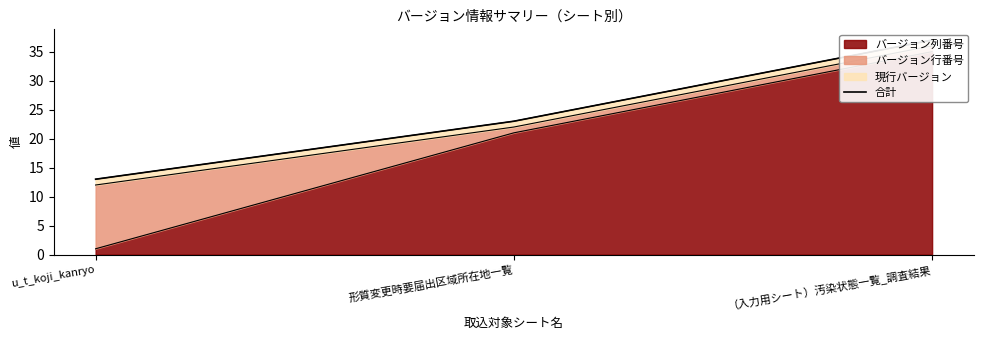

How many lines are shown in the chart?

1